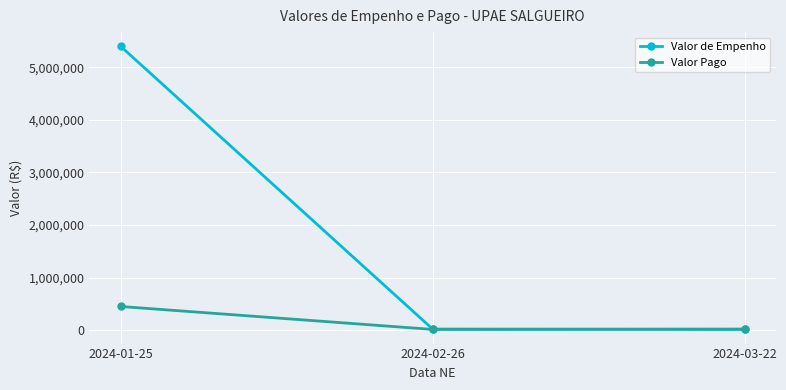

The value of Valor Pago at 2024-01-25 is 450000.0. True or false?

True